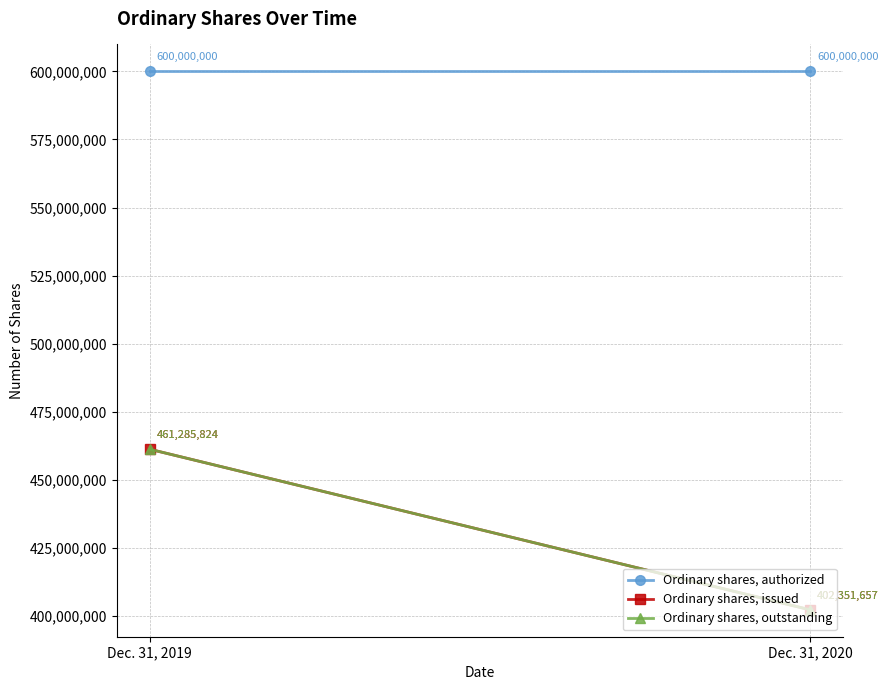

What is the value of the Ordinary shares, issued point at the 1st from the left?

461285824